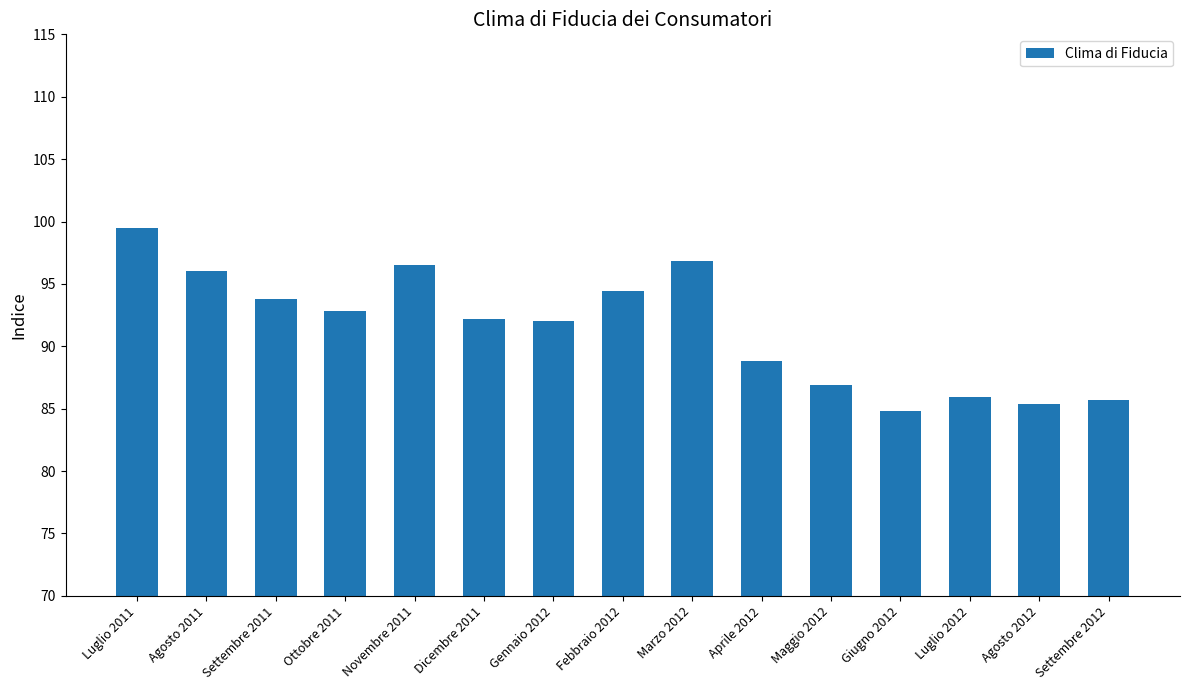

What value does the data have at Marzo 2012?

96.8